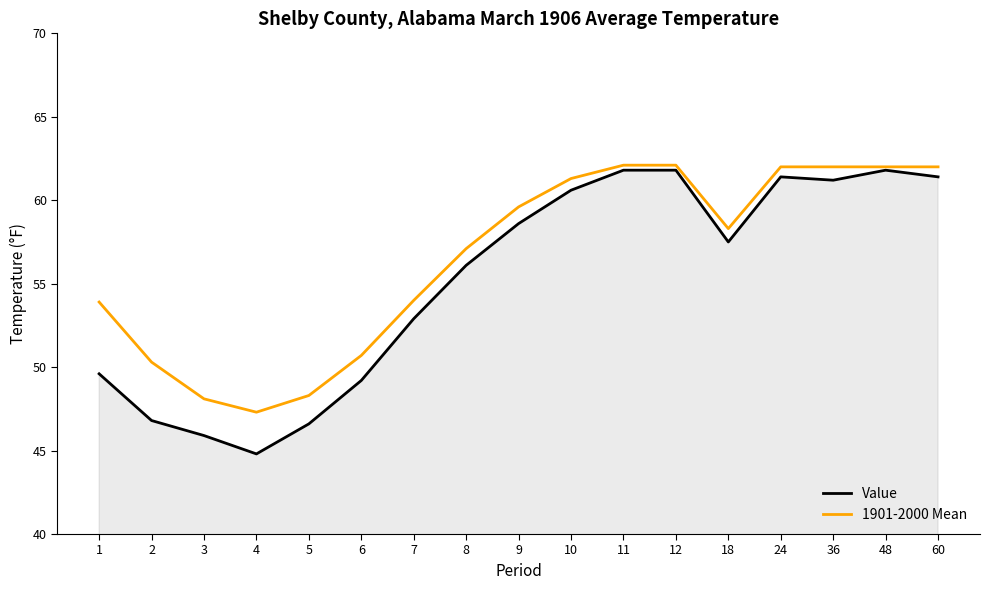

At which category is the sum across all series the highest?

11